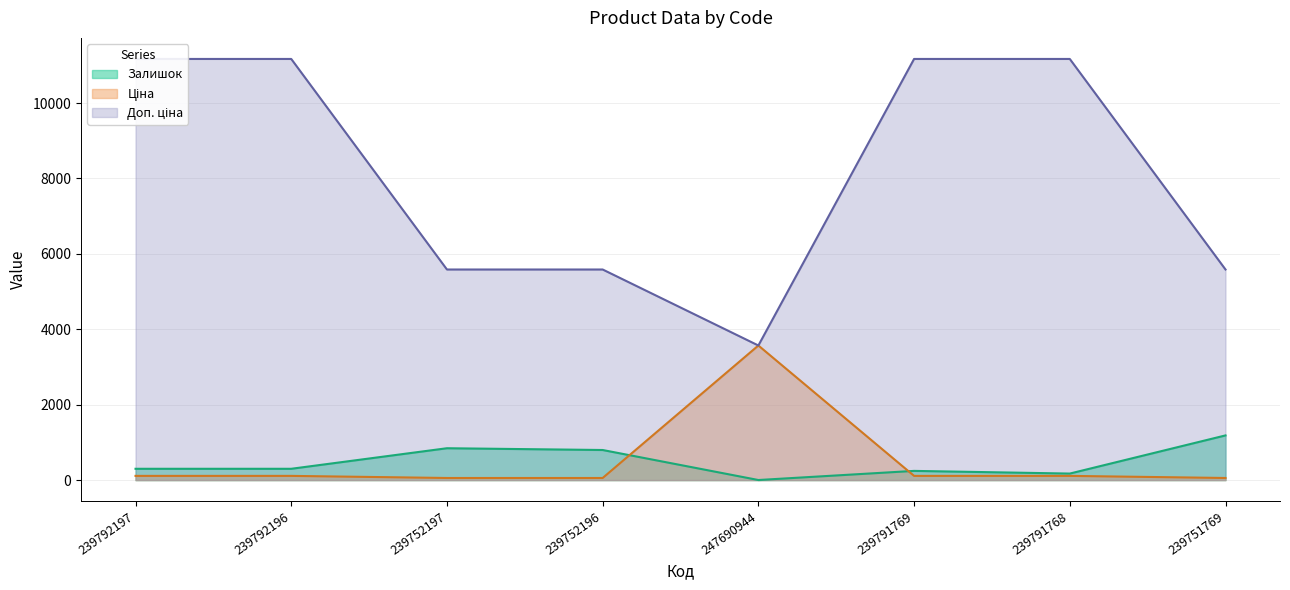

Count the number of data series in this chart.

3